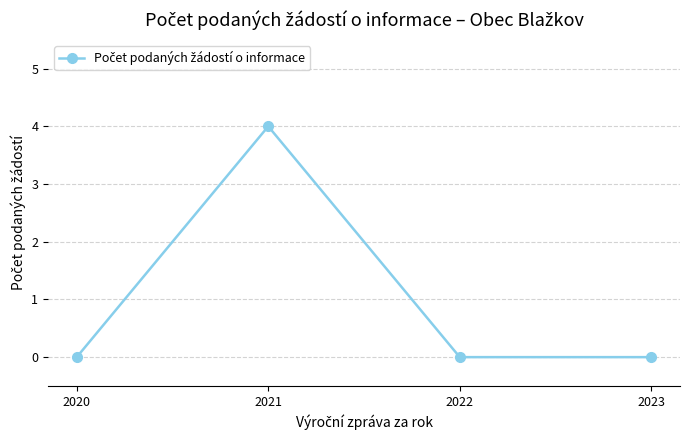

How many categories are shown in the chart?

4